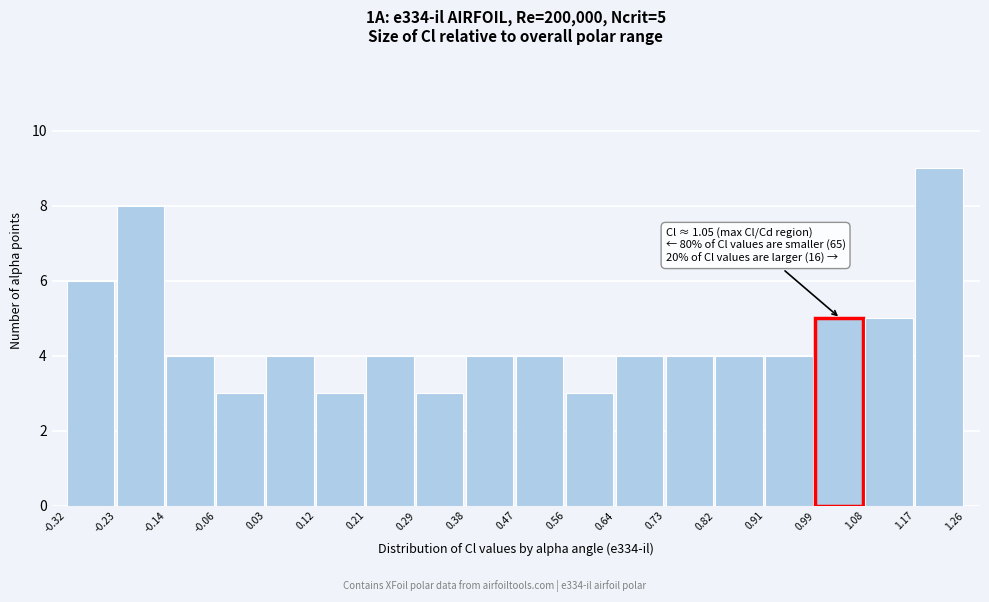

Over which range of the x-axis is the bar tallest?

1.17 to 1.26